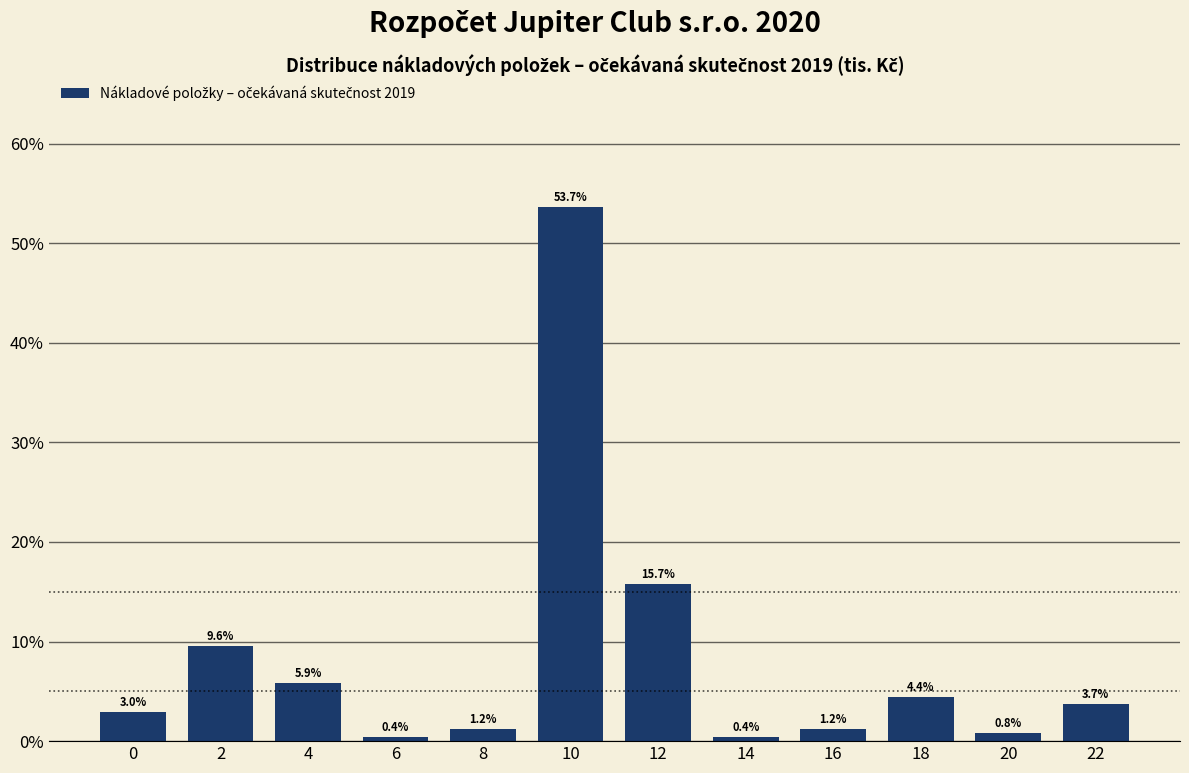

Reading right to left, extract all data points from this chart.

3.7	0.8	4.4	1.2	0.4	15.7	53.7	1.2	0.4	5.9	9.6	3.0